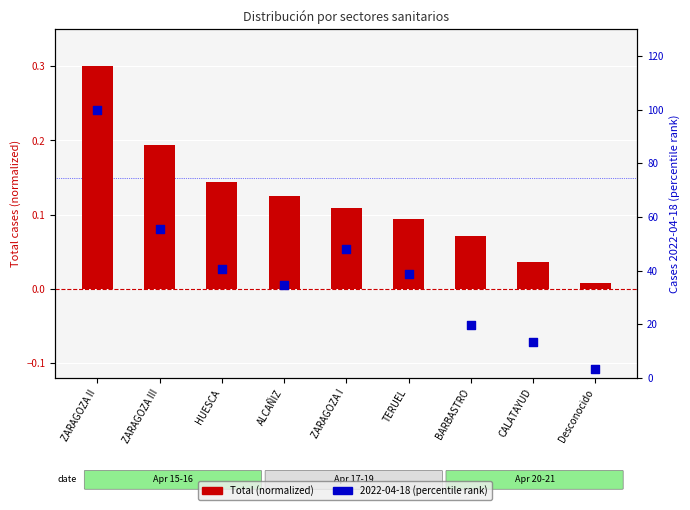

At which category is the sum across all series the highest?

ZARAGOZA II